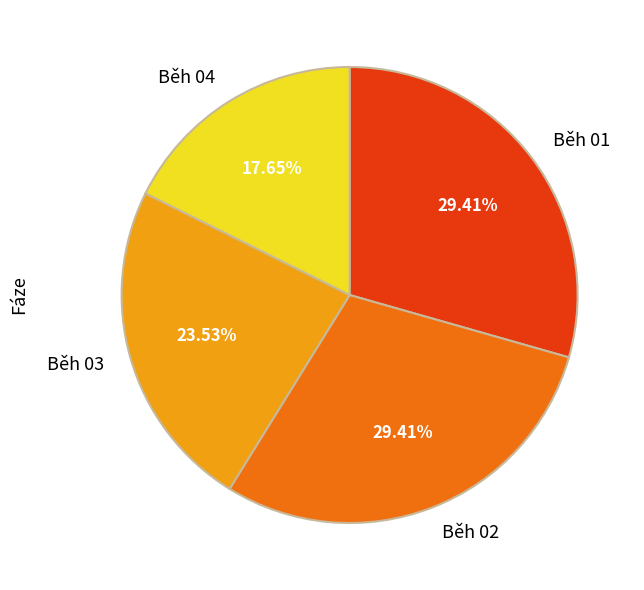

Between Běh 03 and Běh 04, which is larger?

Běh 03